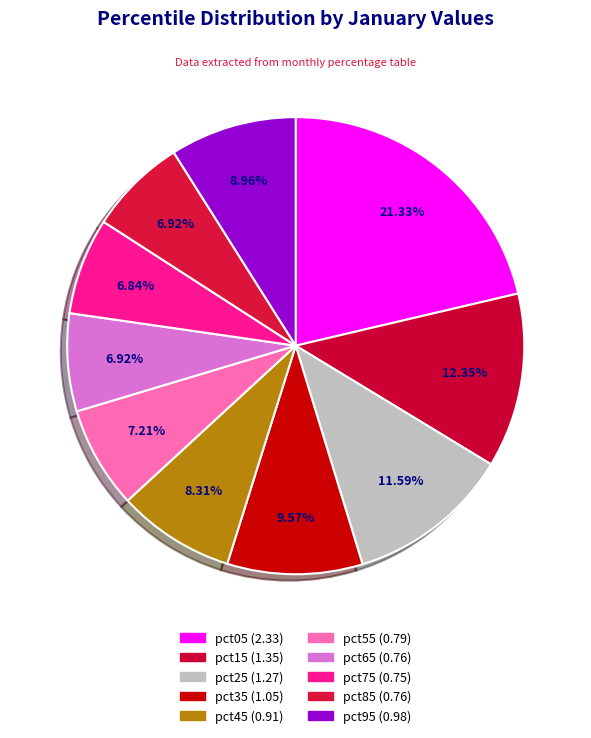

How many slices are in this pie chart?

10